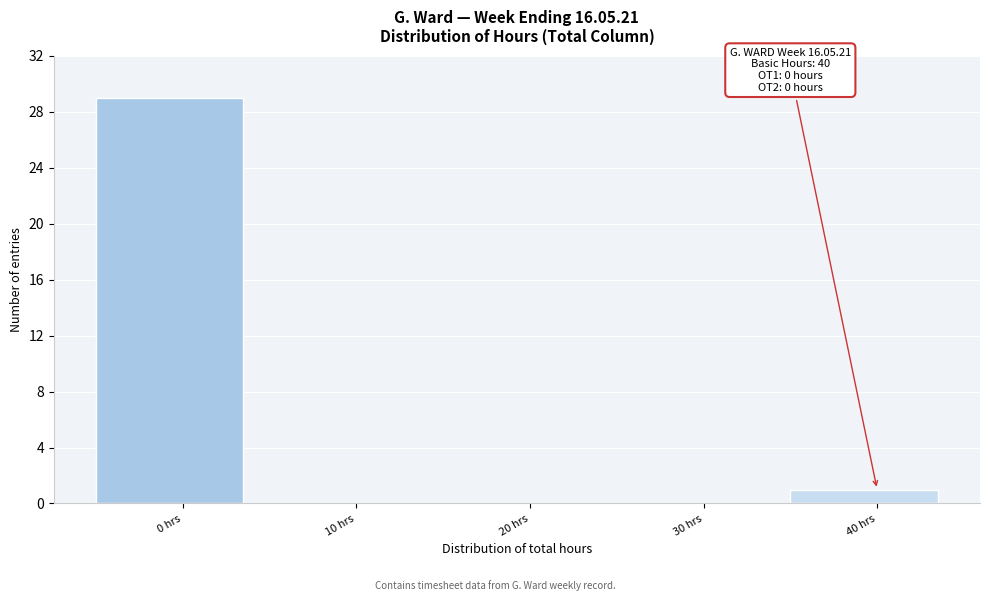

Which range on the x-axis has the tallest bar?

-5 to 5